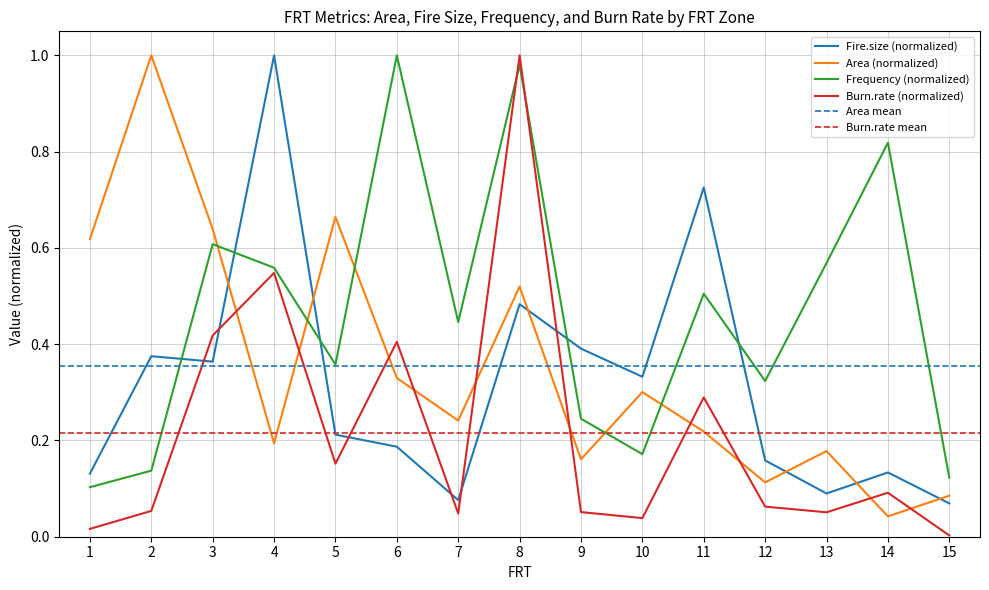

True or false: Fire.size has more than 0 points higher than both neighbors.

True